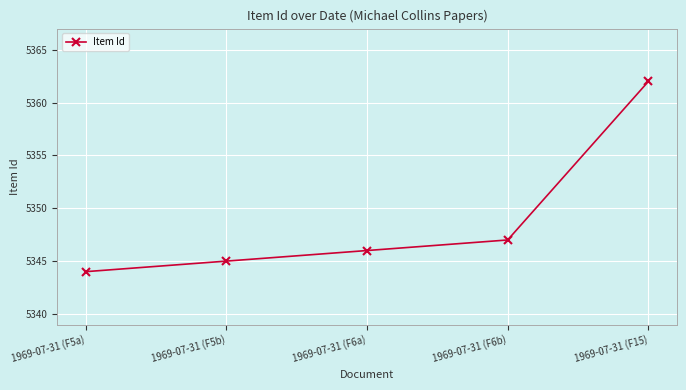

Approximately how many times larger is the value at 1969-07-31 (F5b) compared to 1969-07-31 (F15)?

1.0